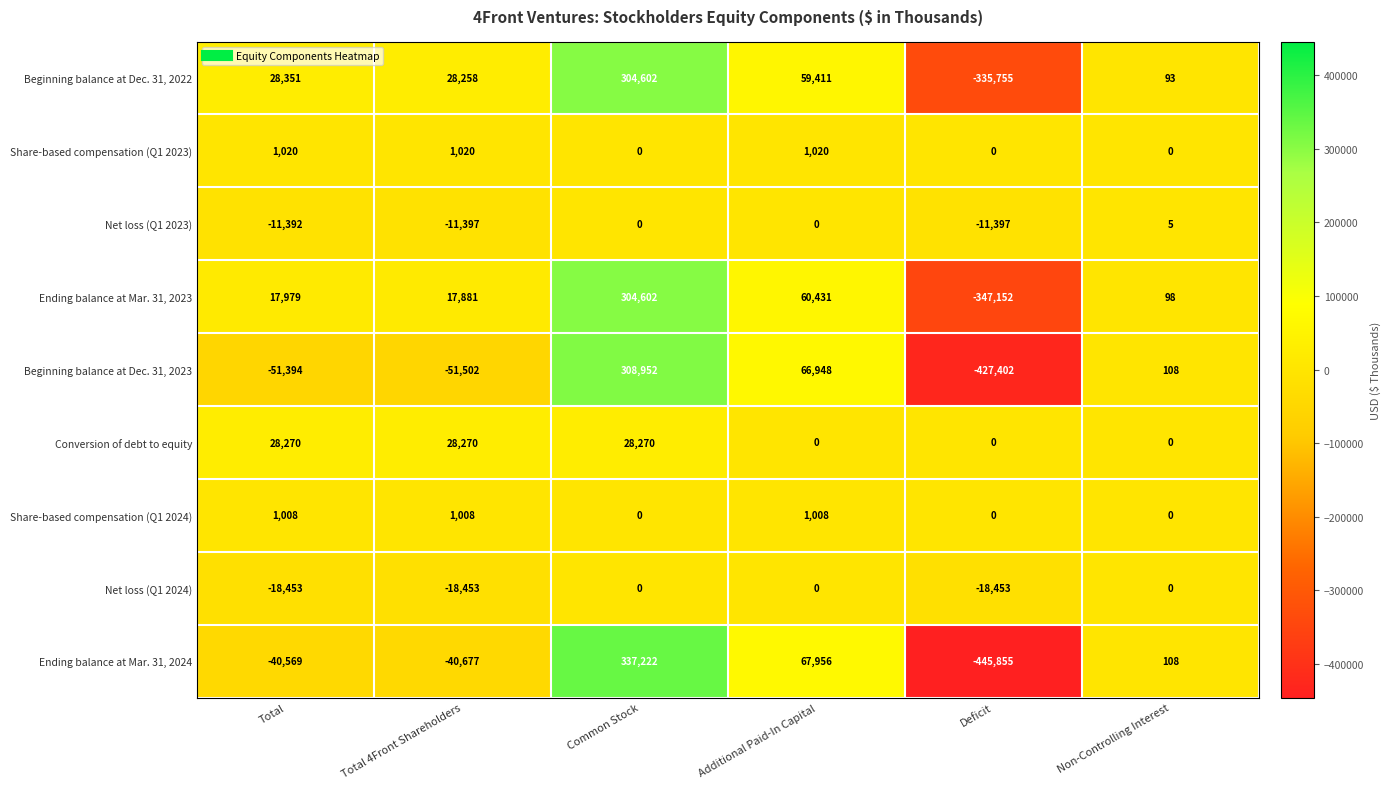

How many Share-based compensation (Q1 2023) values are between 0 and 1020?

6